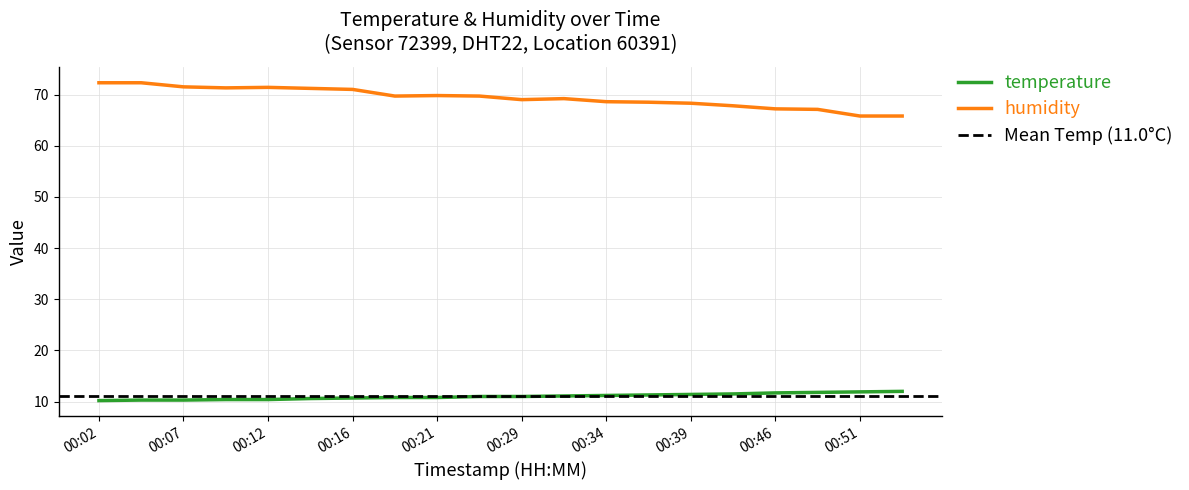

In humidity, how many points are lower than both neighbors (excluding endpoints)?

3